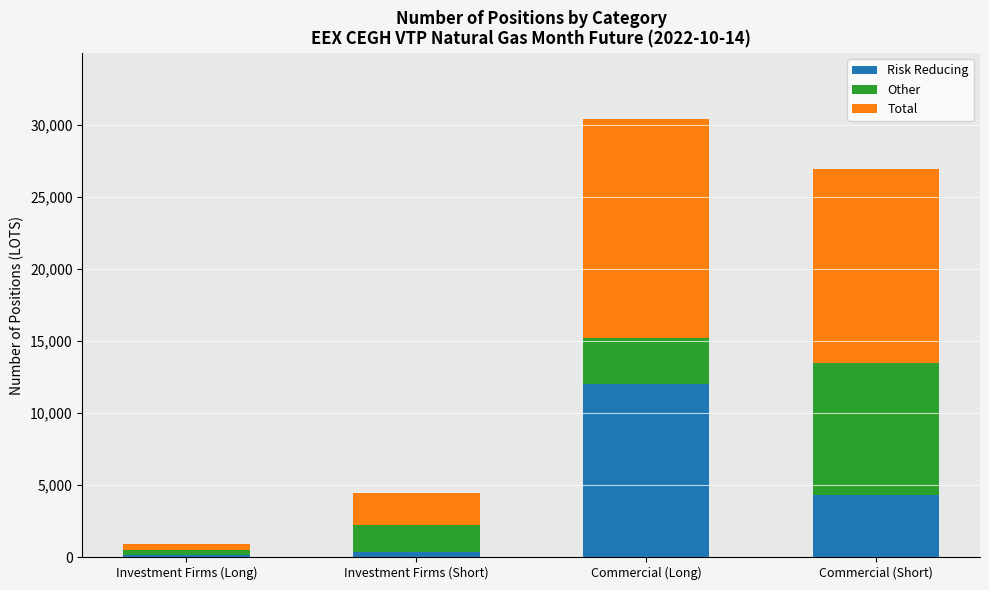

What is the maximum value for Risk Reducing?

12017